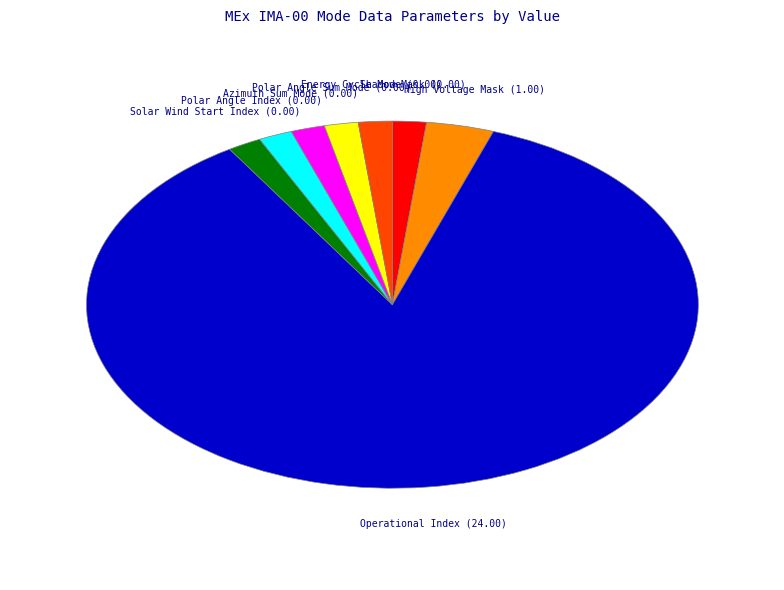

Does any single category account for the majority?

Yes